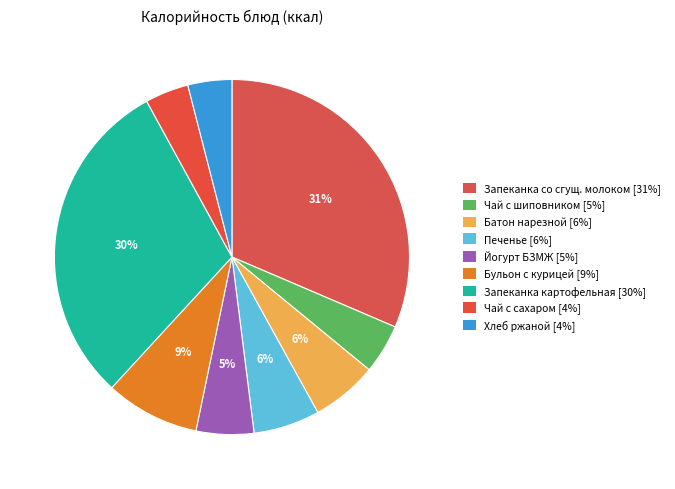

How many segments does this pie chart have?

9